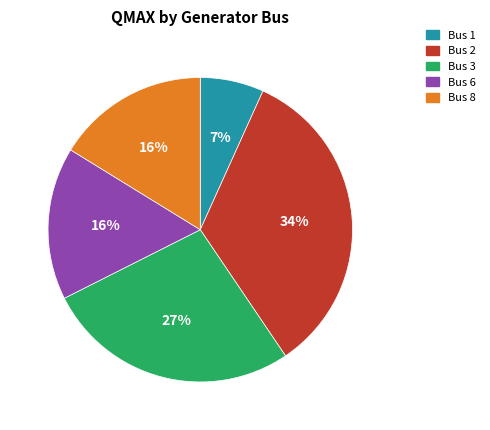

Which category has the smallest portion of the pie?

Bus 1